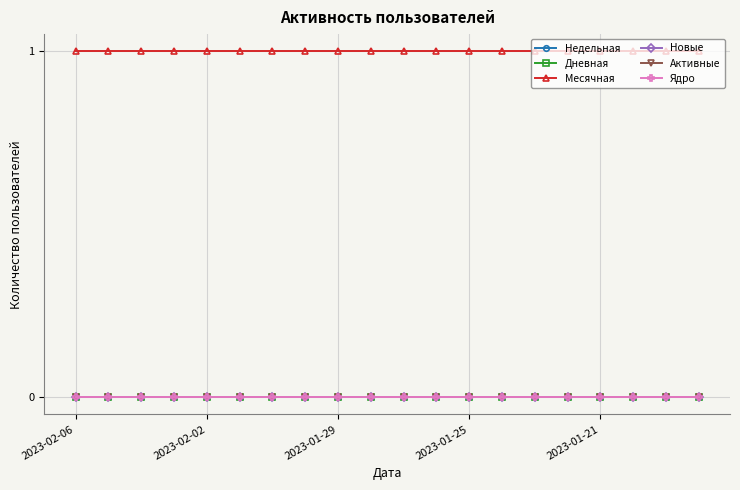

Does the chart have visible grid lines?

Yes